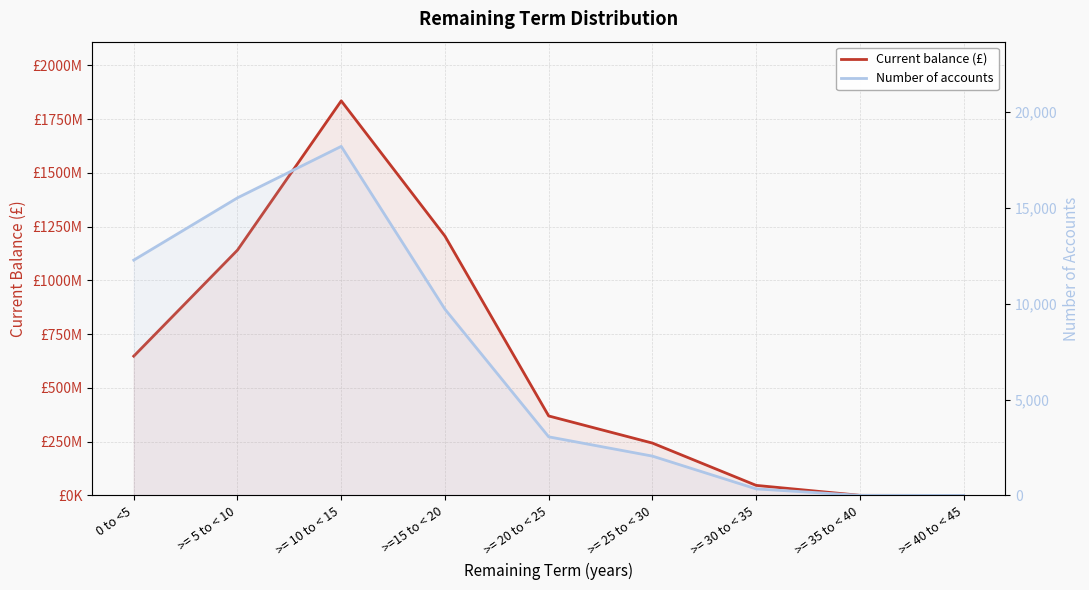

What is the total value across all series at >=15 to < 20?

1205852173.3